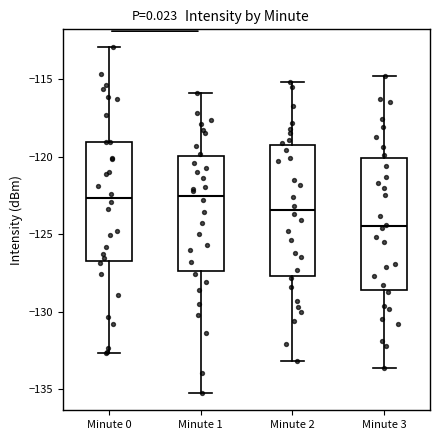

Which box's median line is the lowest?

Minute 3